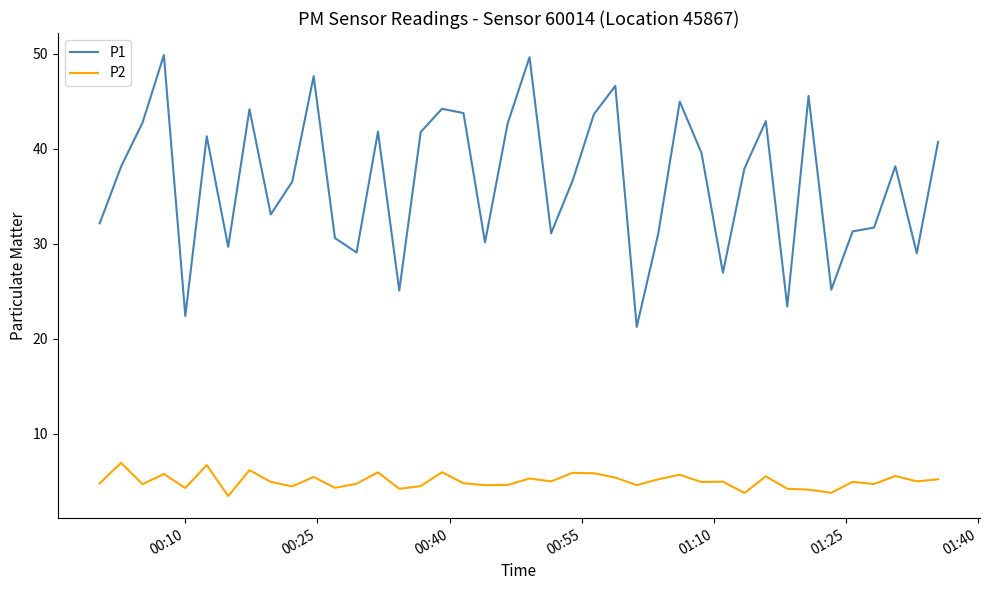

How many lines are shown in the chart?

2